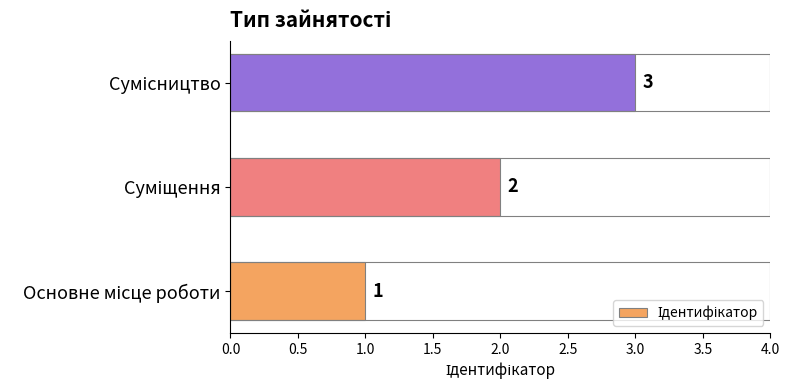

Count the values in the range 1 to 3.

3